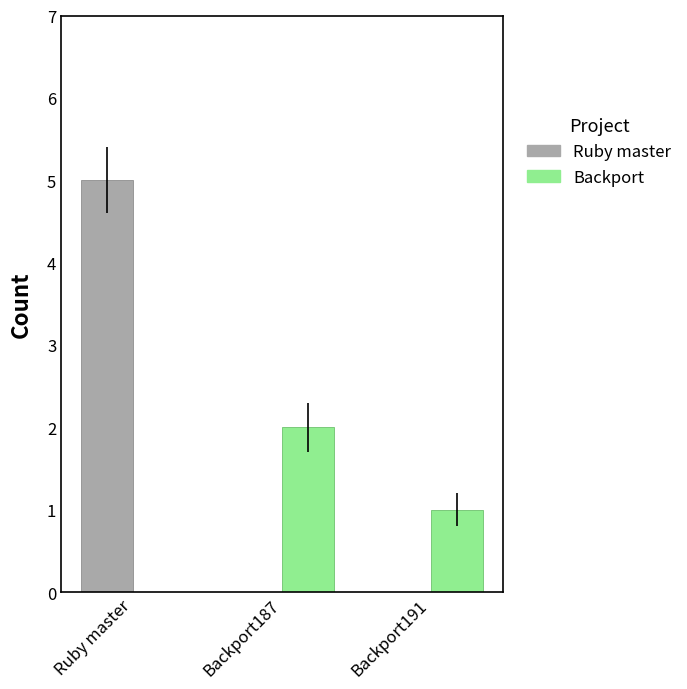

Which category has the highest value across all series?

Ruby master